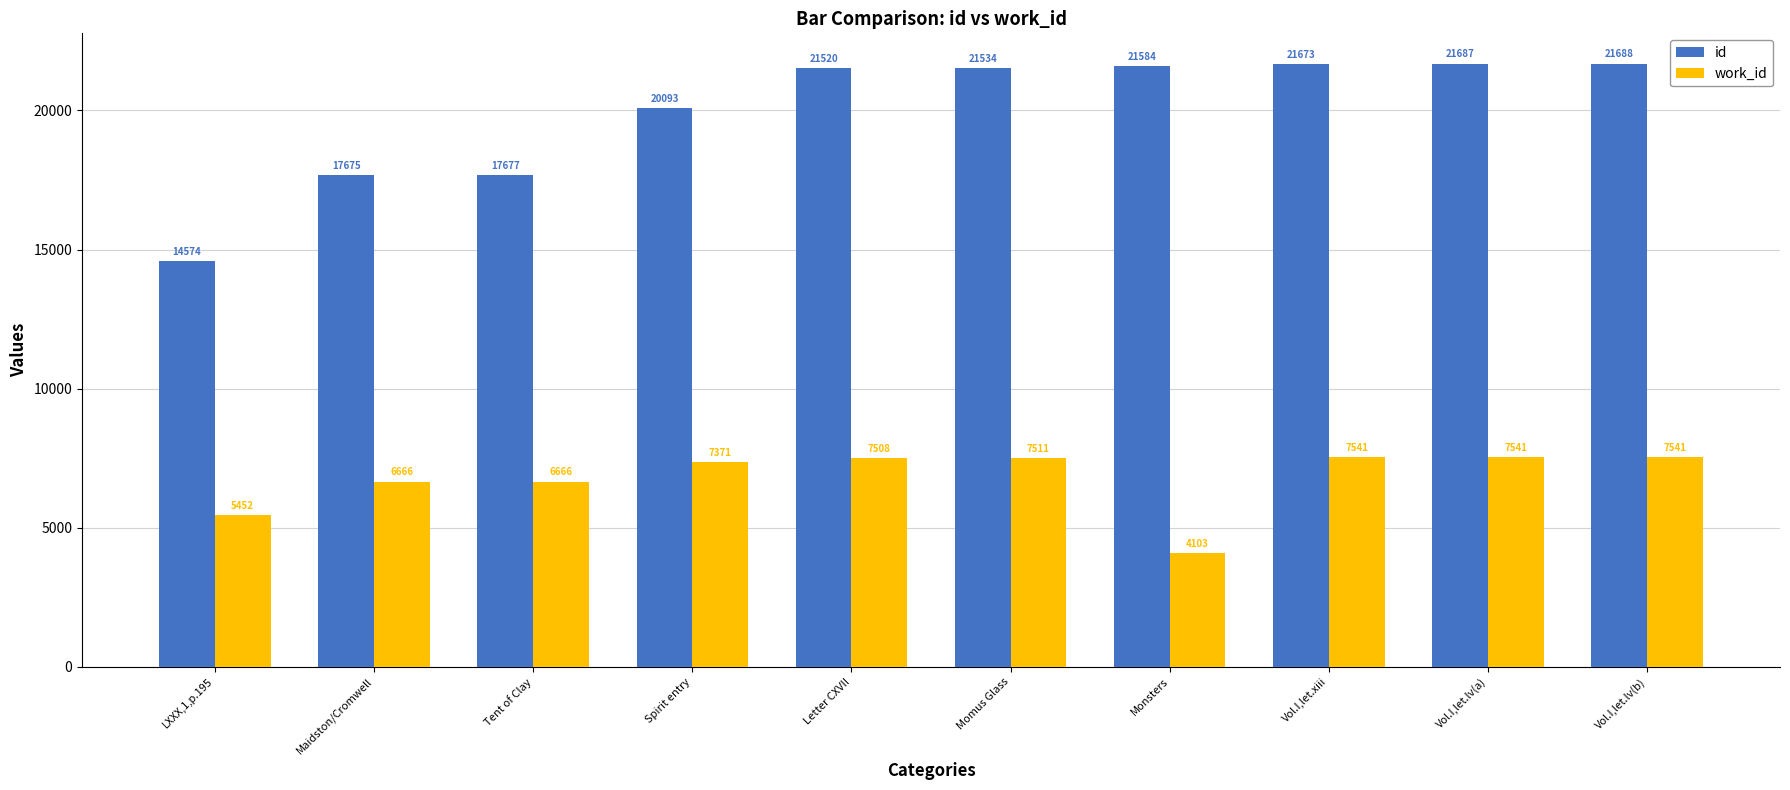

What is the maximum value for work_id?

7541